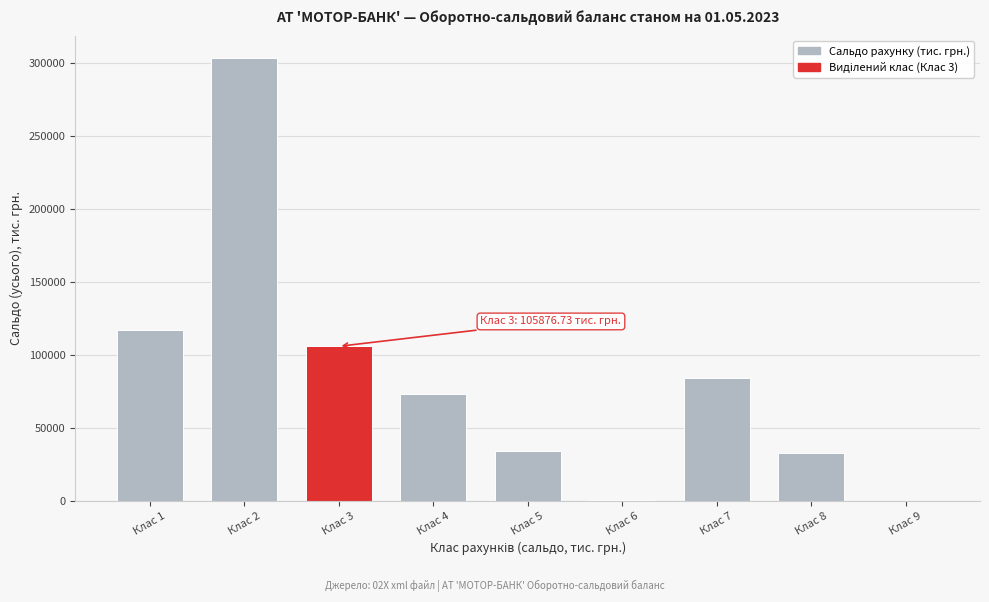

The value at Клас 4 is 72913.6. True or false?

True